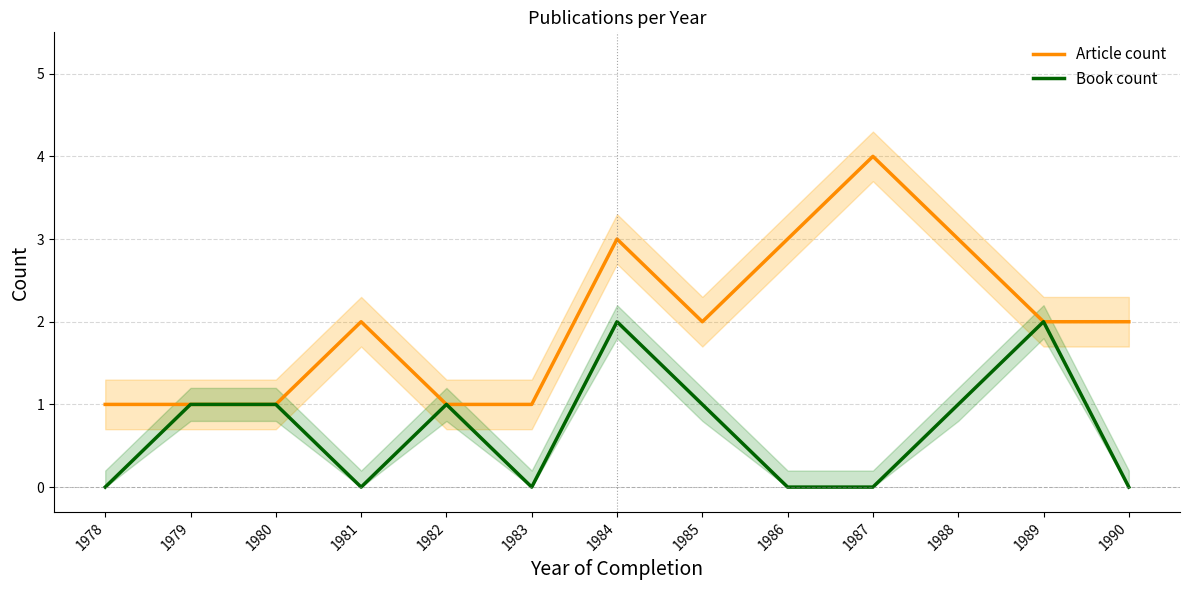

What is the value of the Article count point at the 4th from the left?

2